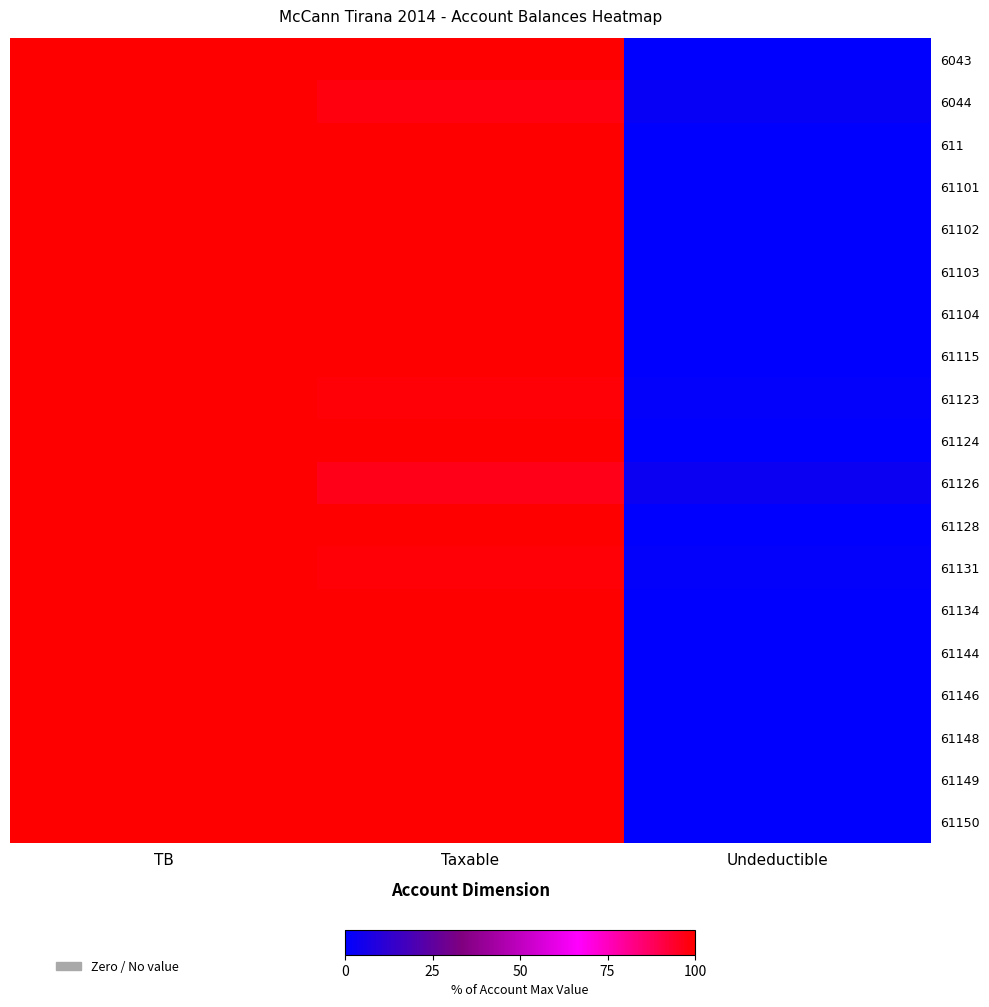

Between TB and Taxable, which series saw the biggest shift?

61126